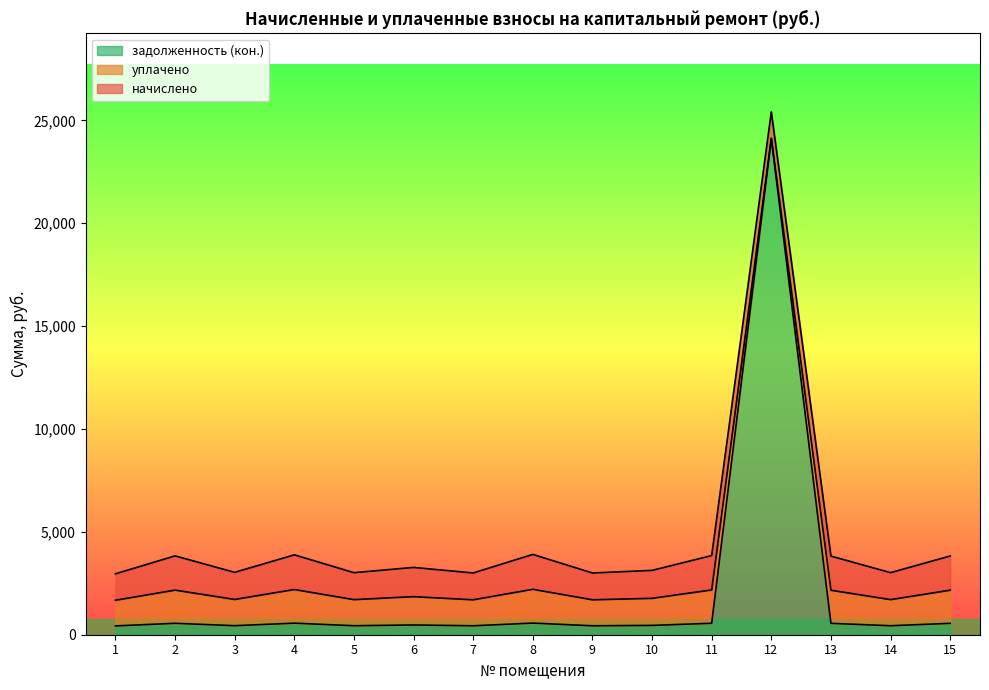

At which label is задолженность (кон.) closest to 12278?

8